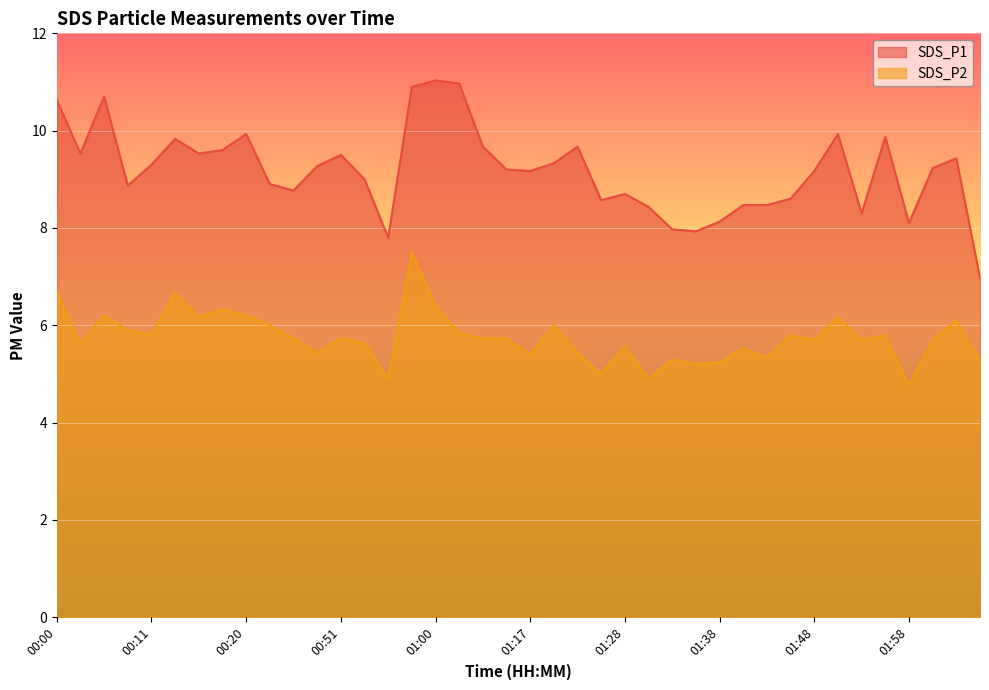

What is the total value across all series at 00:20?

16.1